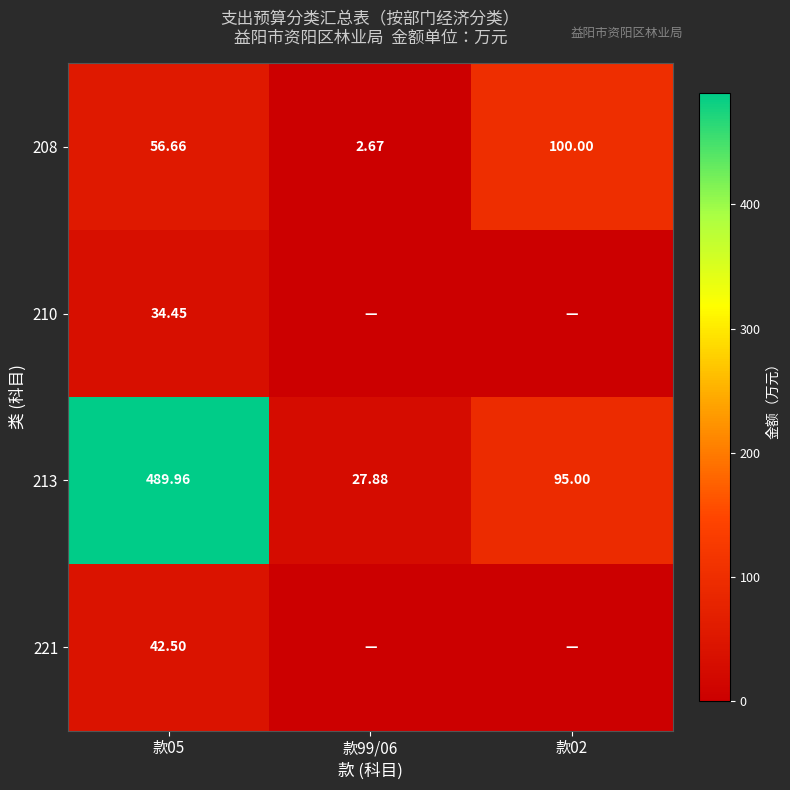

What is the average value of the 221 series?

14.2